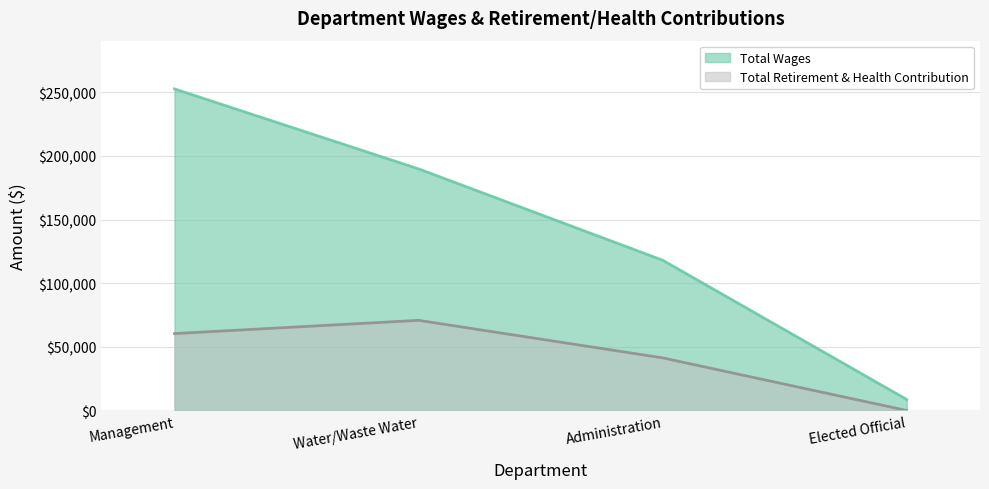

The value of Total Wages at Water/Waste Water is 122584. True or false?

False